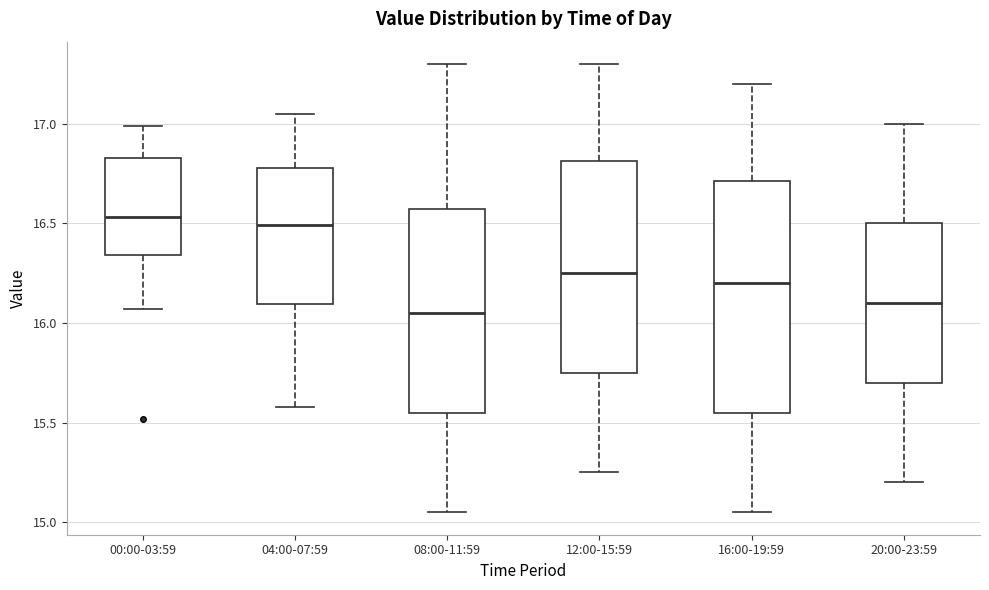

Reading left to right, transcribe this box plot: for each box, give where its median line is, the range the box spans, and where its two whiskers end, as read against the y-axis. The values are not printed on the chart, so give them approximately, as read against the axis.

00:00-03:59: median 16.55, box 16.35 to 16.85, whiskers 16.05 to 17.00
04:00-07:59: median 16.50, box 16.10 to 16.80, whiskers 15.60 to 17.05
08:00-11:59: median 16.05, box 15.55 to 16.60, whiskers 15.05 to 17.30
12:00-15:59: median 16.25, box 15.75 to 16.80, whiskers 15.25 to 17.30
16:00-19:59: median 16.20, box 15.55 to 16.70, whiskers 15.05 to 17.20
20:00-23:59: median 16.10, box 15.70 to 16.50, whiskers 15.20 to 17.00